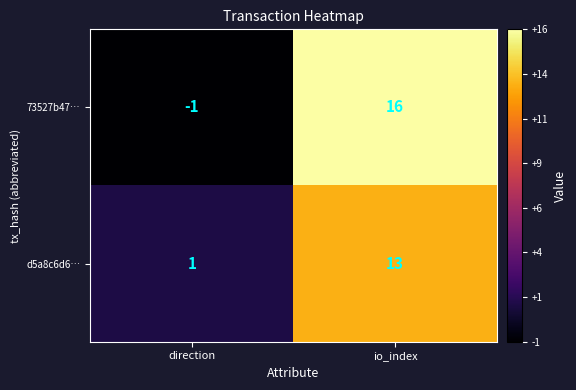

Which series changed the most between direction and io_index?

73527b47…